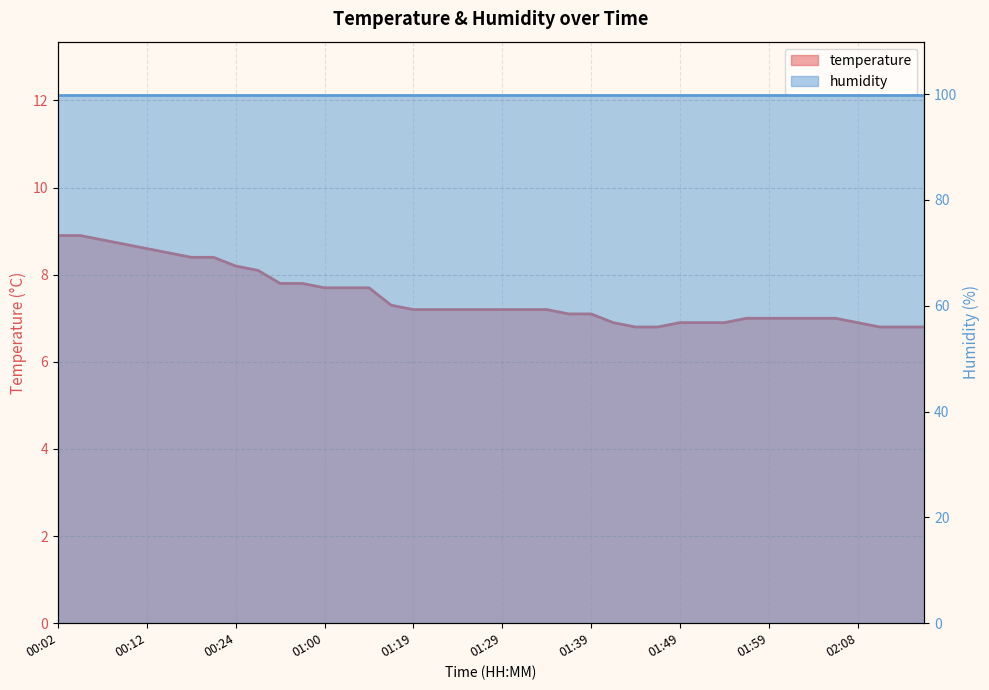

Does the chart have visible grid lines?

Yes